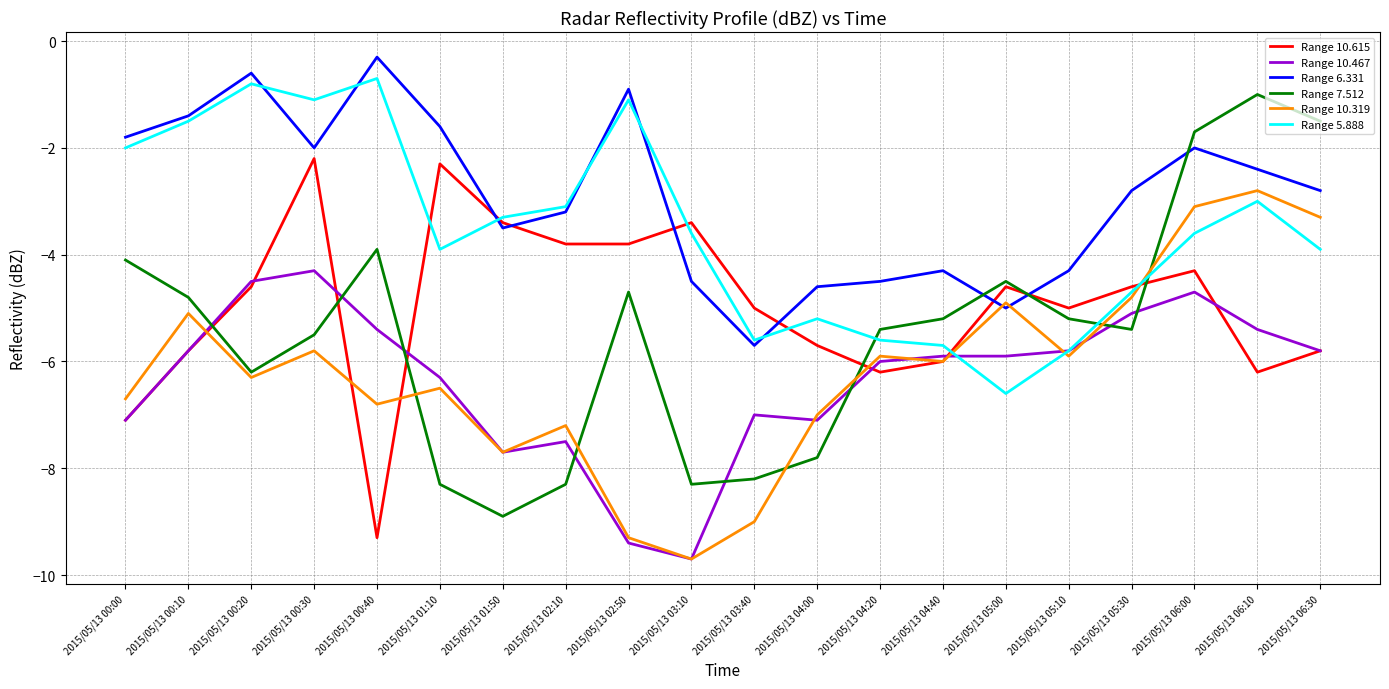

Where is the first local minimum for Range 6.331?

2015/05/13 00:30